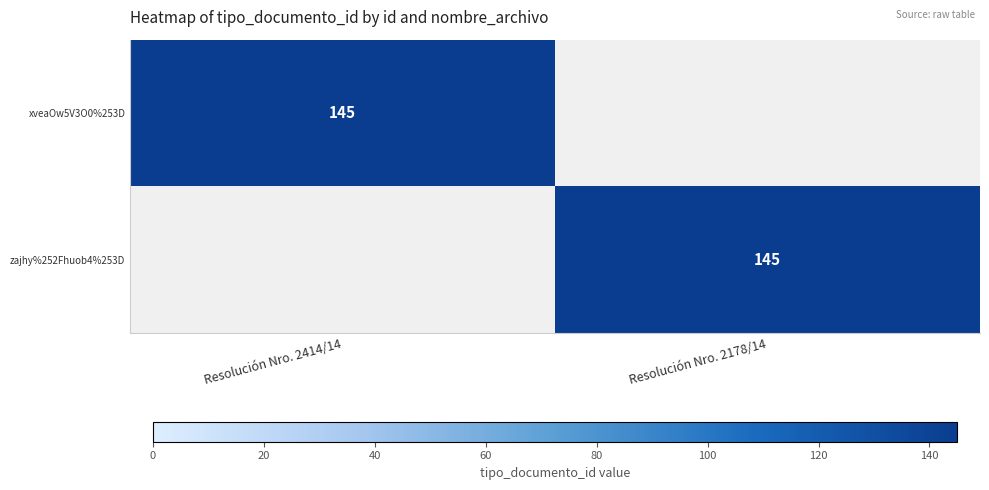

At how many categories does at least one series exceed 57?

2